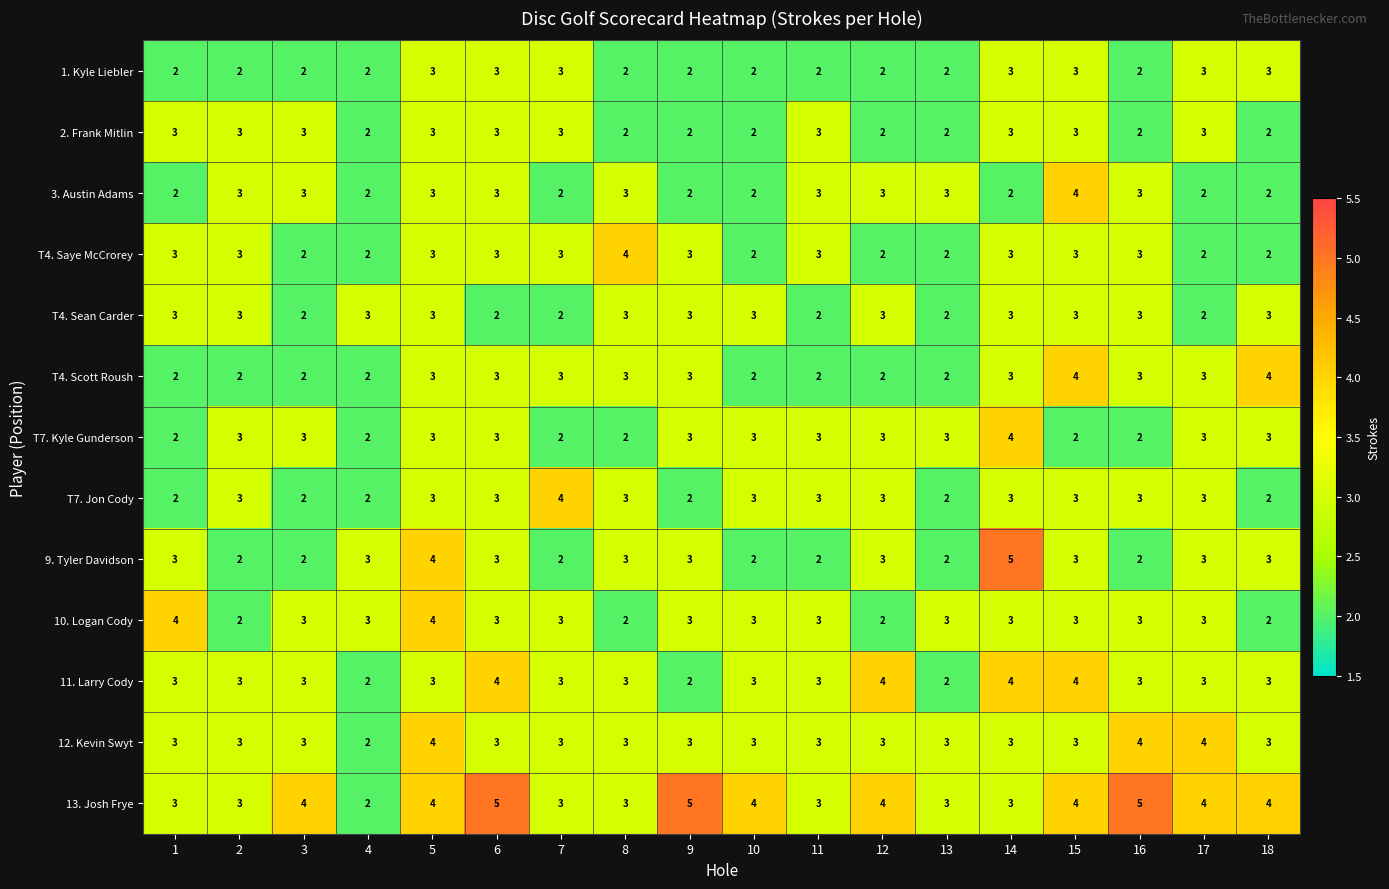

How many T4. Sean Carder values are between 2 and 3?

18